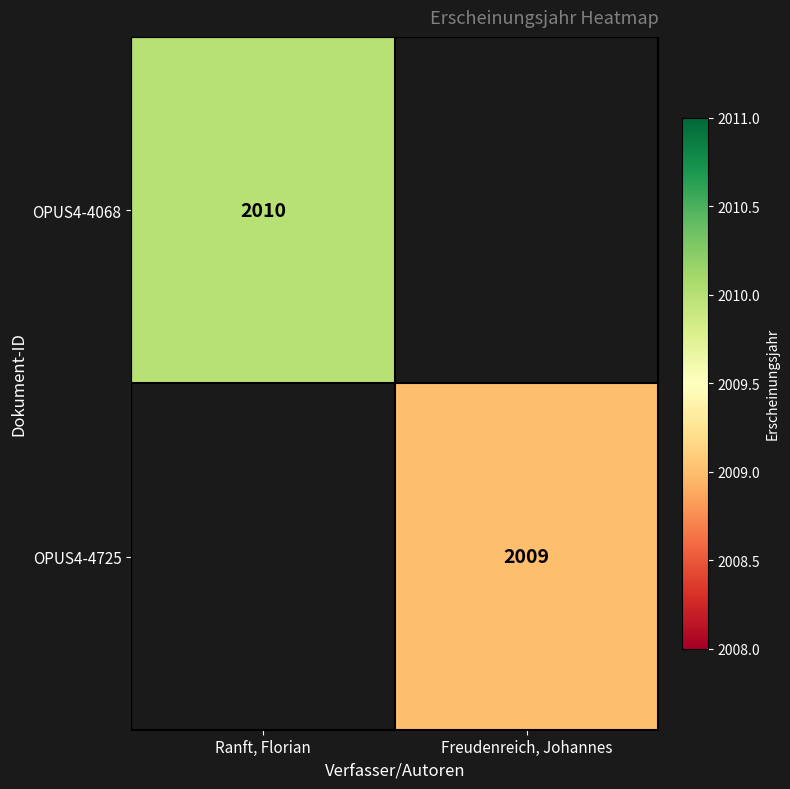

What is the minimum value shown in the chart?

2009.0